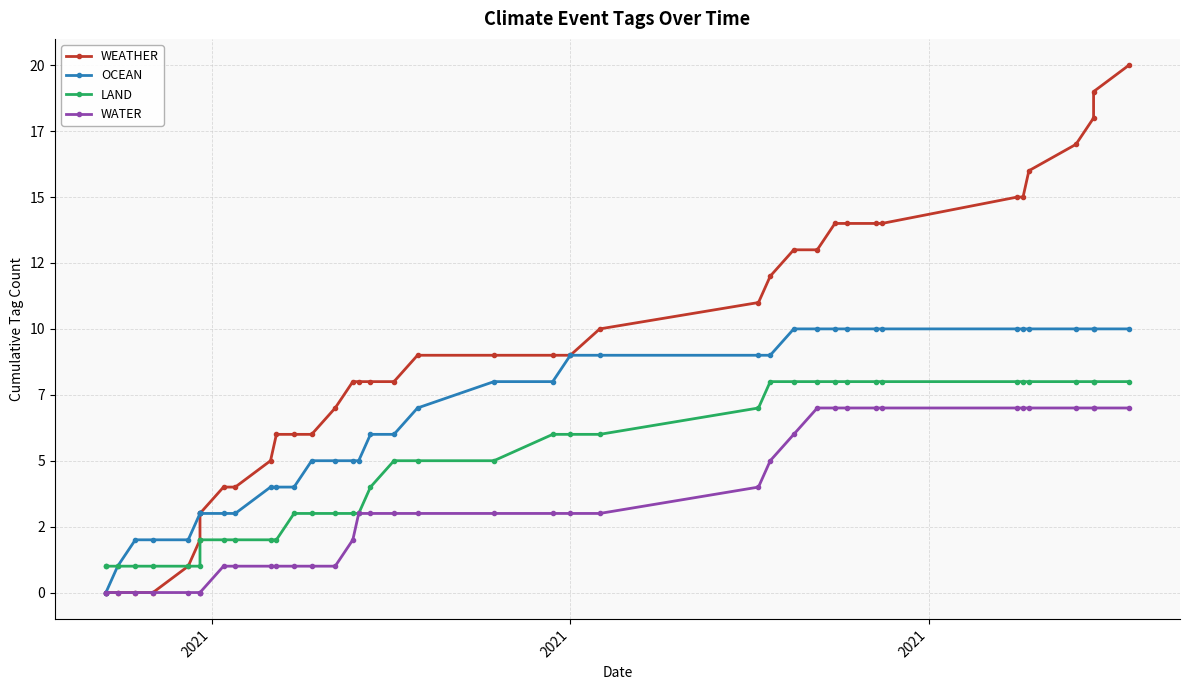

List the series in order of their peak value, highest first.

WEATHER, OCEAN, LAND, WATER